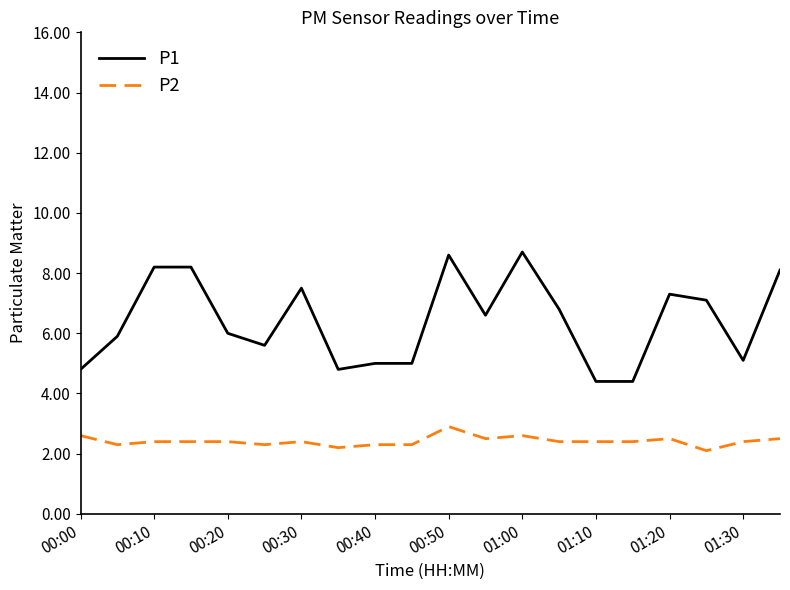

Rank the series by their average value, from highest to lowest.

P1, P2